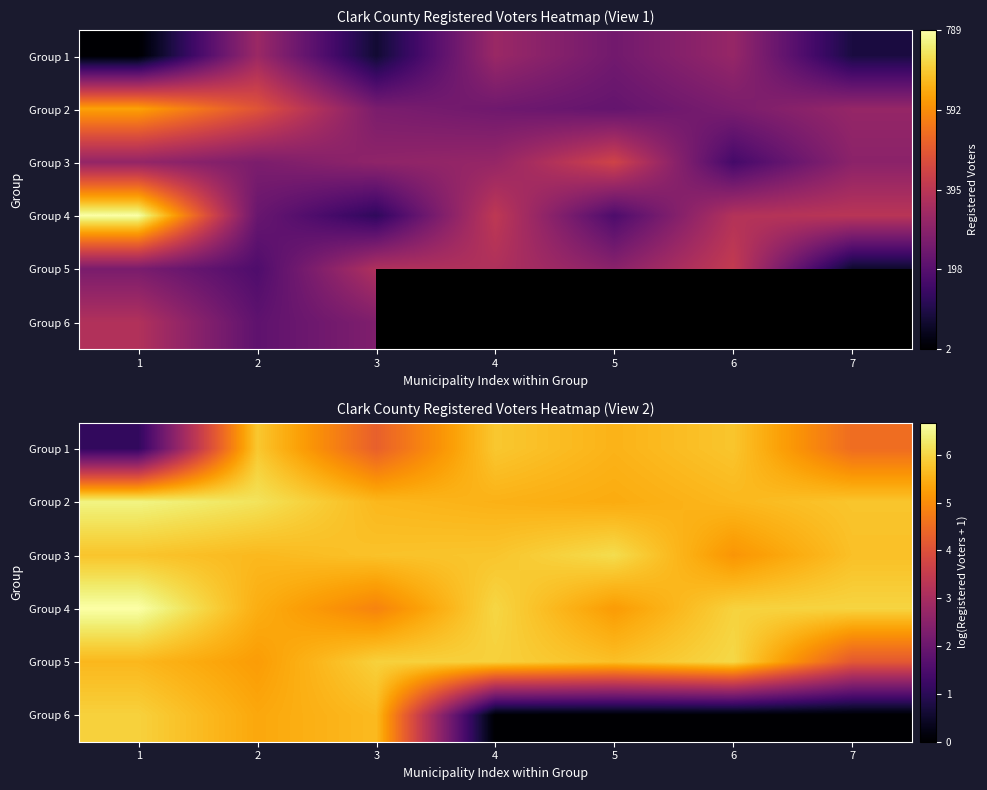

Between 3 and 4, which series saw the biggest shift?

Group 6